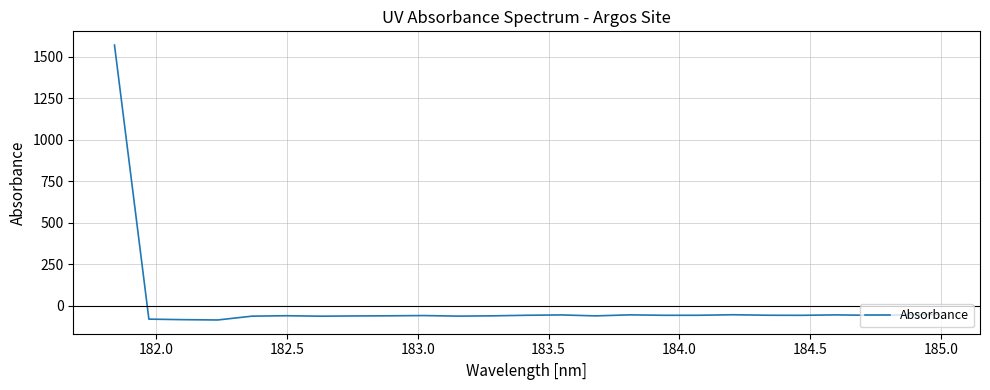

True or false: the data has more than 2 interior local peaks.

True